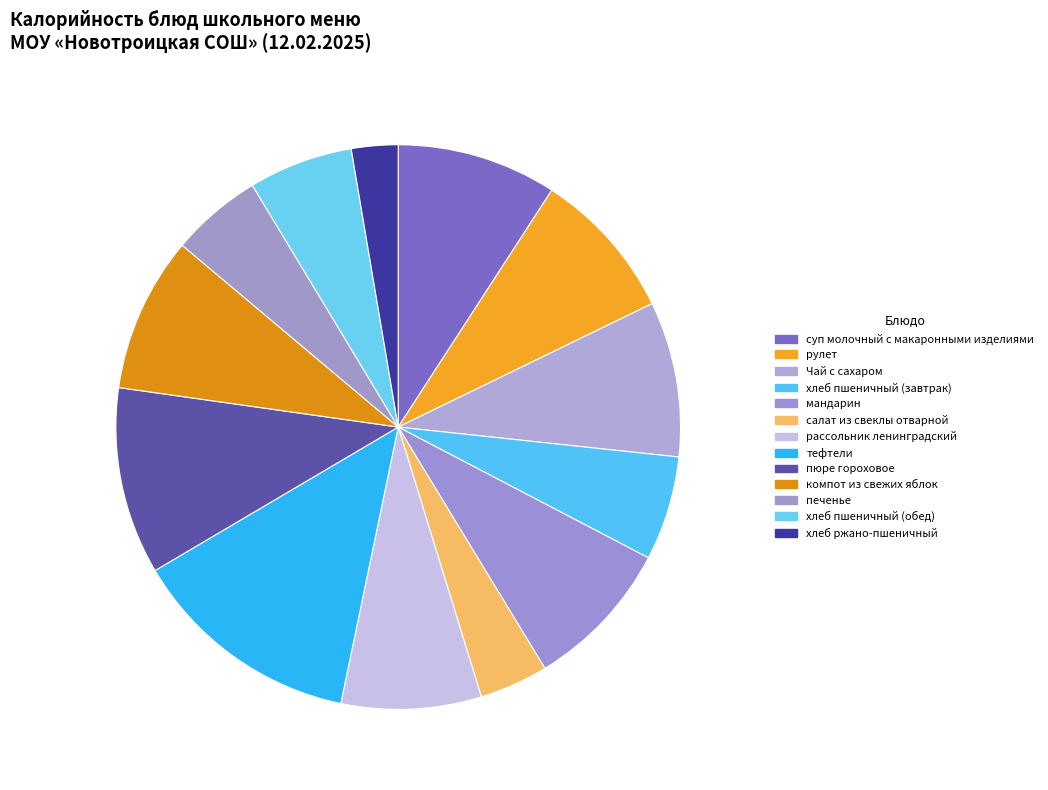

To the nearest percent, what is the difference between the салат из свеклы отварной and рулет slice percentages?

5%